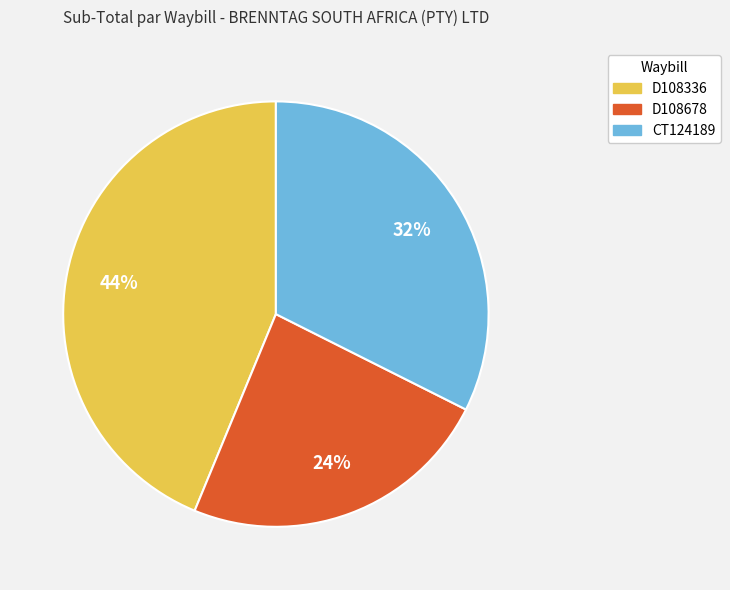

Rank the categories by value from lowest to highest.

D108678, CT124189, D108336